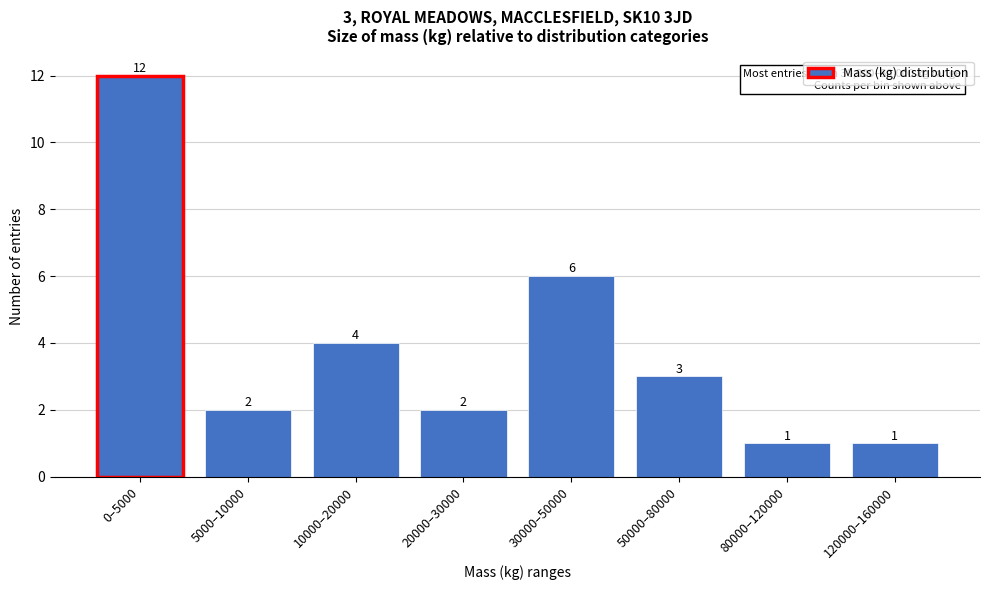

Reading left to right, transcribe all the data shown in this chart.

12	2	4	2	6	3	1	1